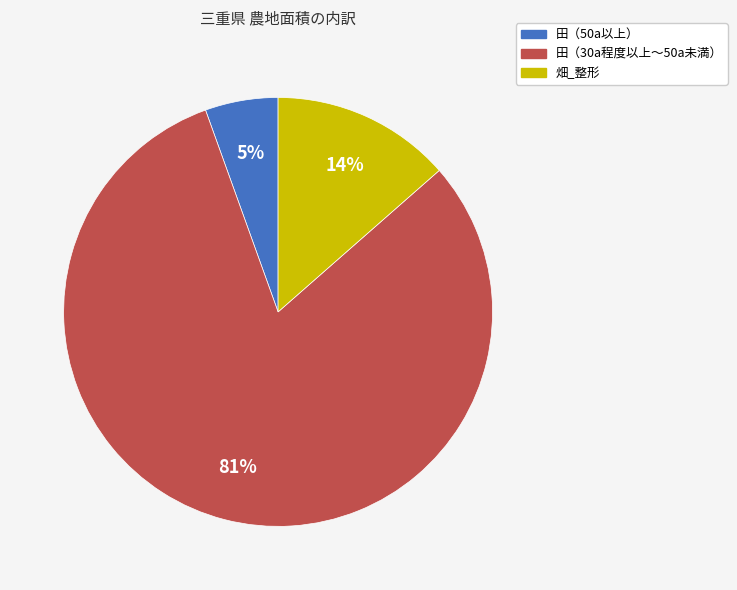

True or false: 田（30a程度以上～50a未満） accounts for 81% of the total.

True